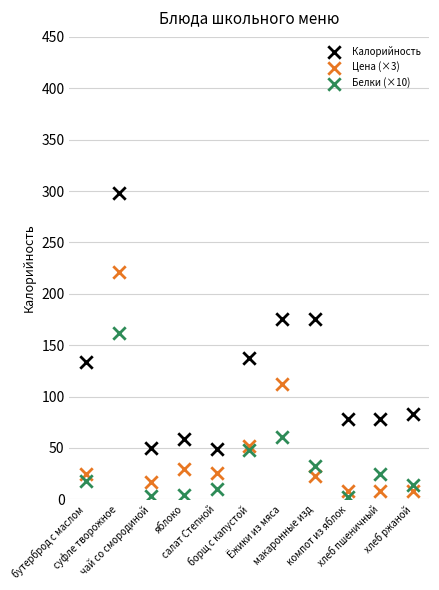

Which series has the widest spread of Y values?

Калорийность